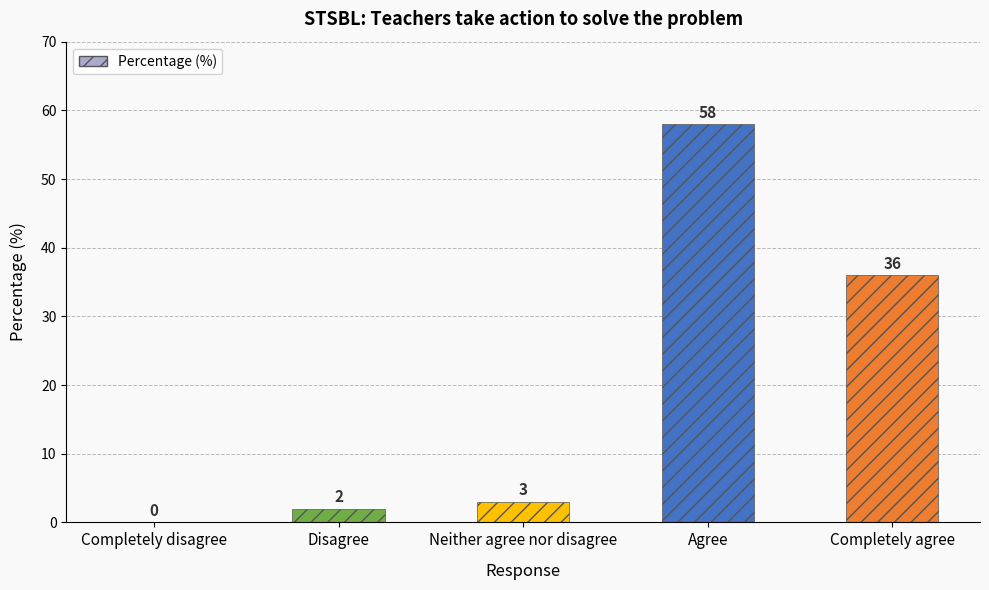

What is the ratio of the value at Agree to the value at Neither agree nor disagree?

19.3